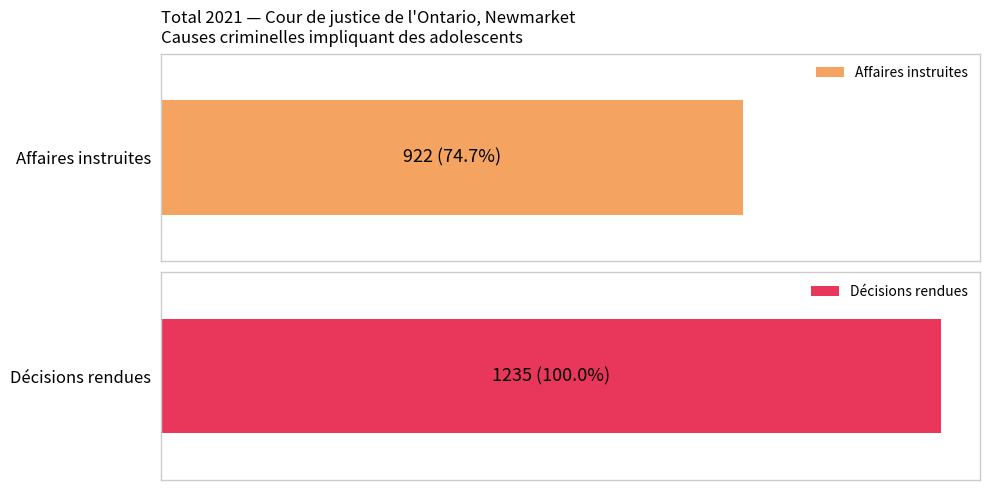

Which series has the largest total across all categories?

Décisions rendues